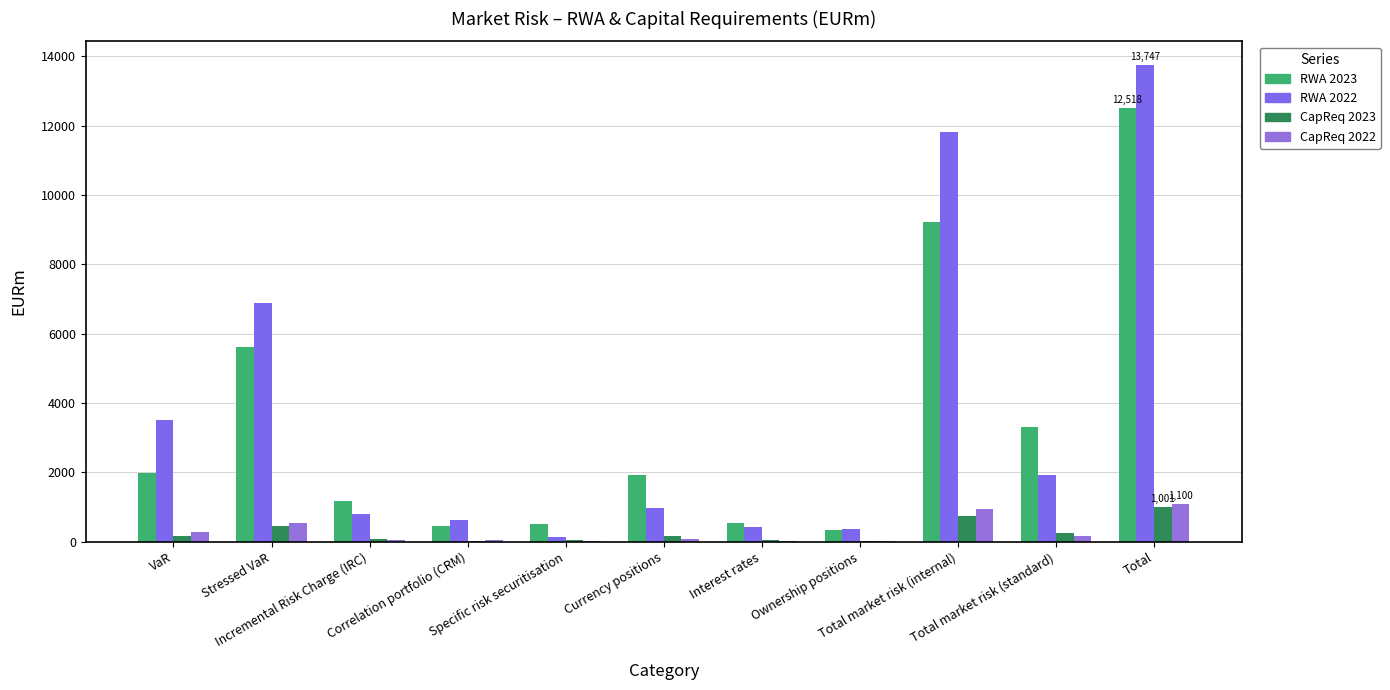

Are the bars horizontal?

No